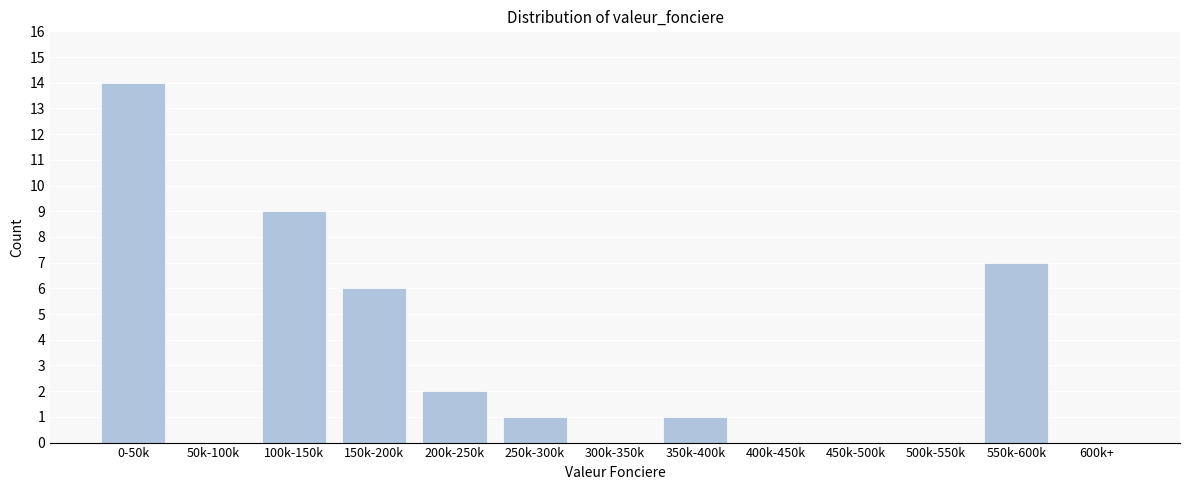

Reading left to right, list all the values displayed in this chart.

0-50k=14	50k-100k=0	100k-150k=9	150k-200k=6	200k-250k=2	250k-300k=1	300k-350k=0	350k-400k=1	400k-450k=0	450k-500k=0	500k-550k=0	550k-600k=7	600k+=0